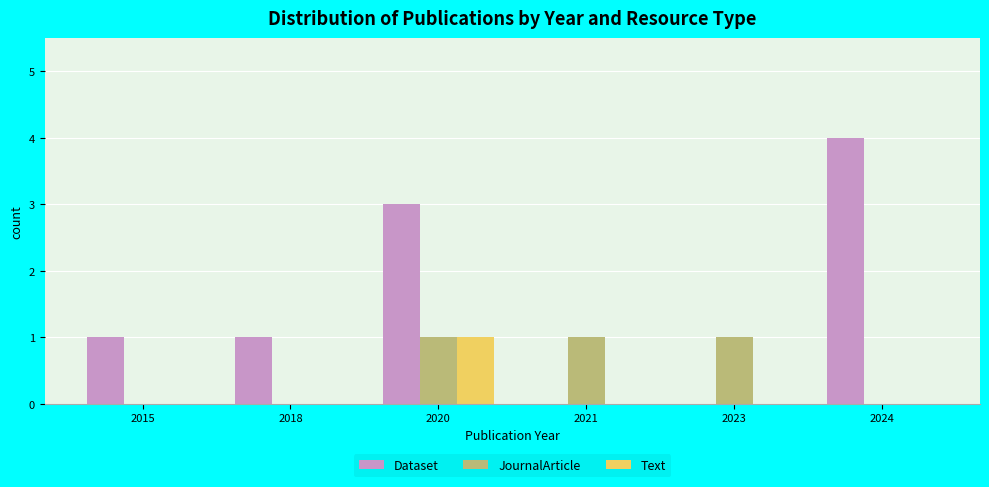

Is it true that Dataset equals 0 at 2023?

True